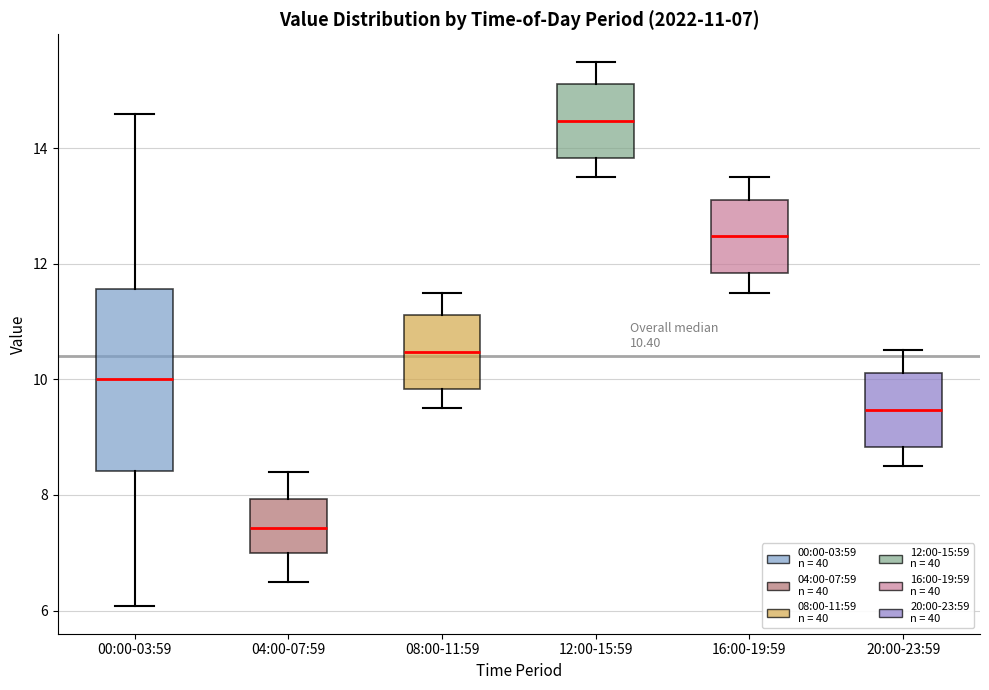

Which box's median line is the lowest?

04:00-07:59